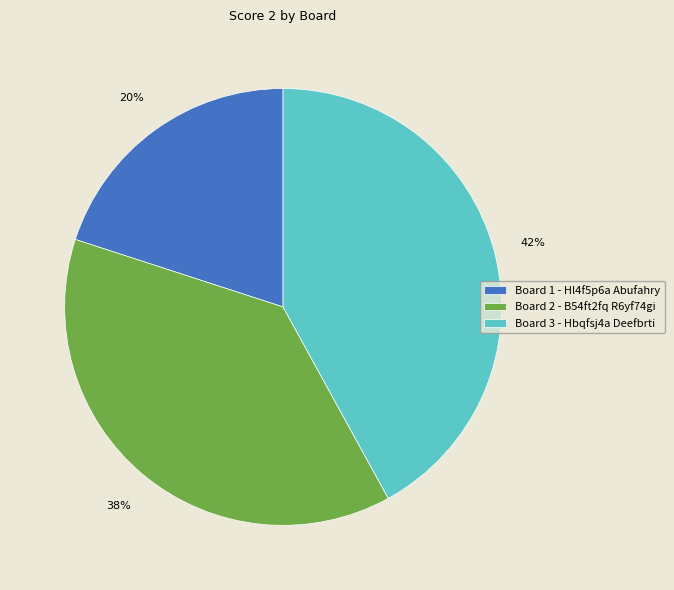

Which has a higher value, Board 1 - Hl4f5p6a Abufahry or Board 3 - Hbqfsj4a Deefbrti?

Board 3 - Hbqfsj4a Deefbrti